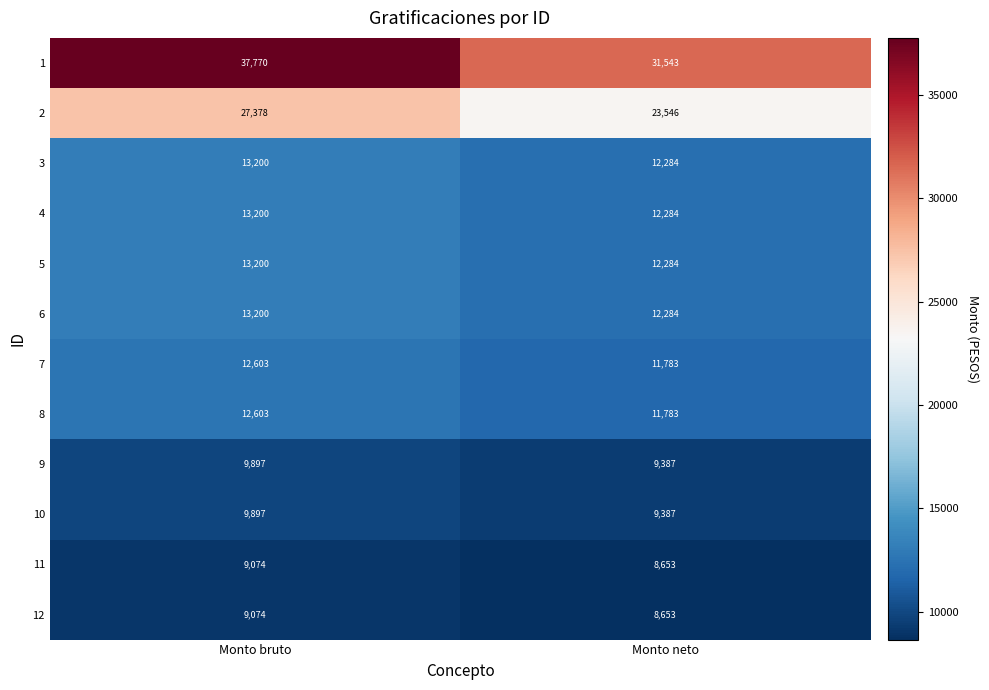

What is the average value of the 12 series?

8864